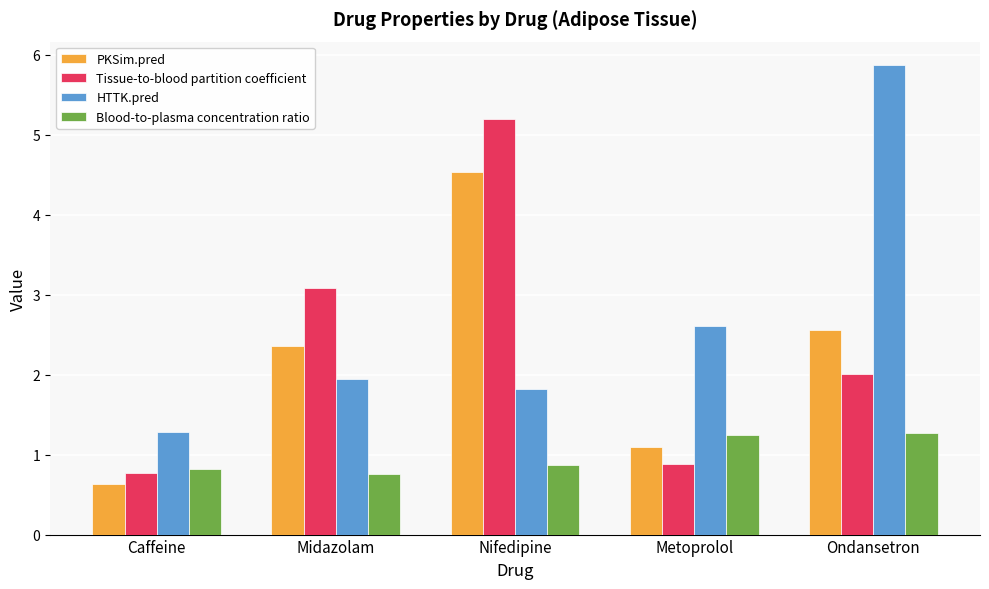

Count the number of categories in the chart.

5